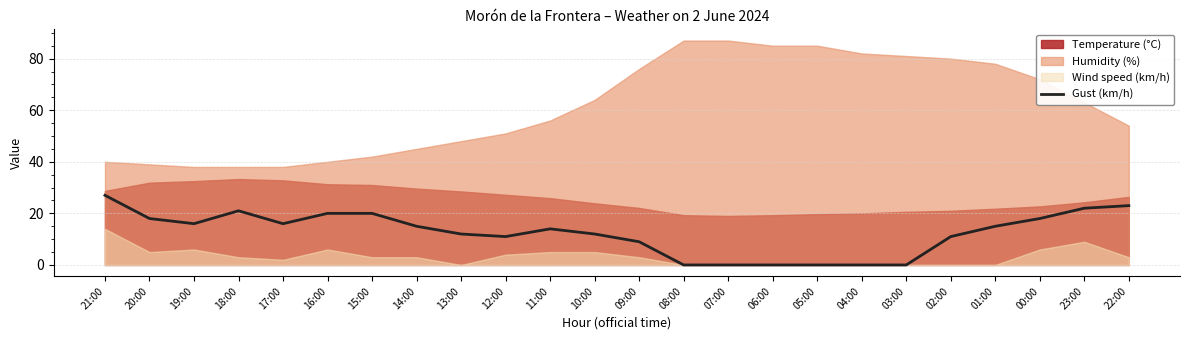

What is the sum of all values?

300